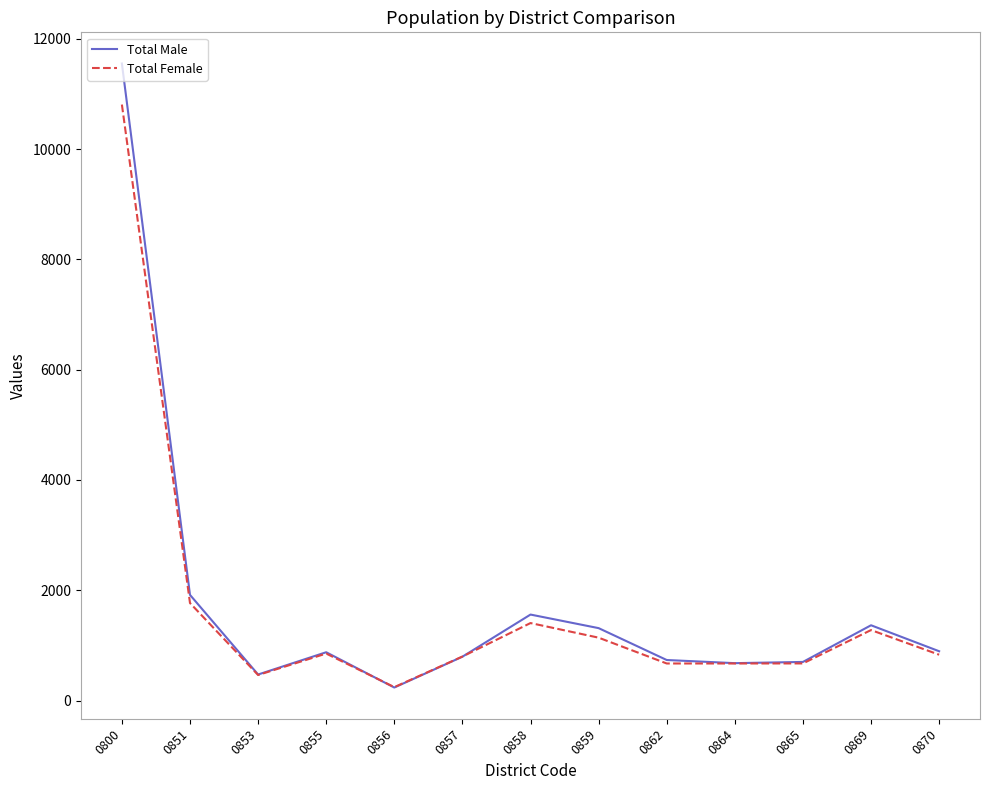

Where is Total Female nearest to the value 5525?

0851